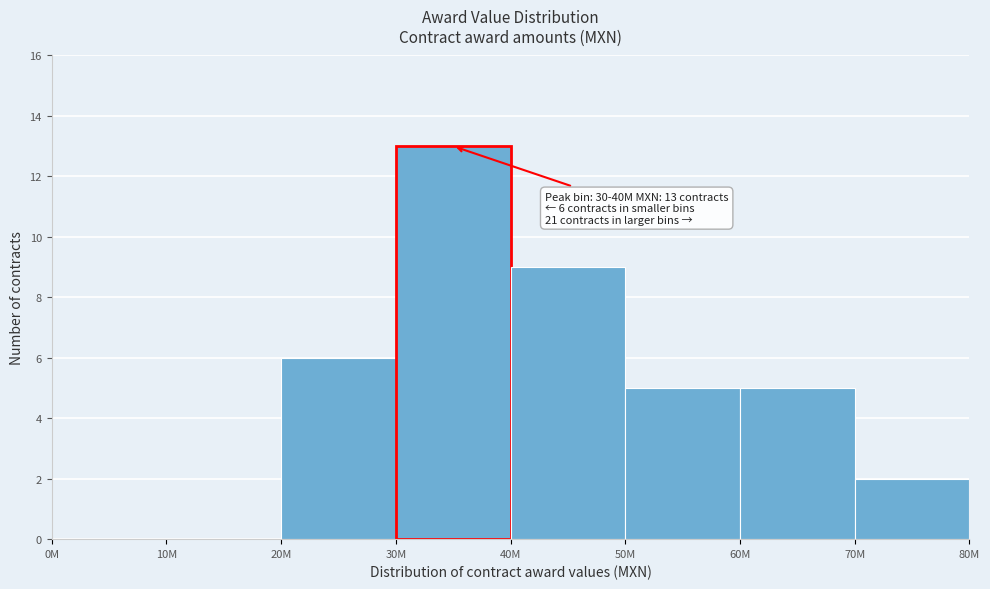

Reading left to right, extract all data points from this chart.

0M=0	10M=0	20M=6	30M=13	40M=9	50M=5	60M=5	70M=2